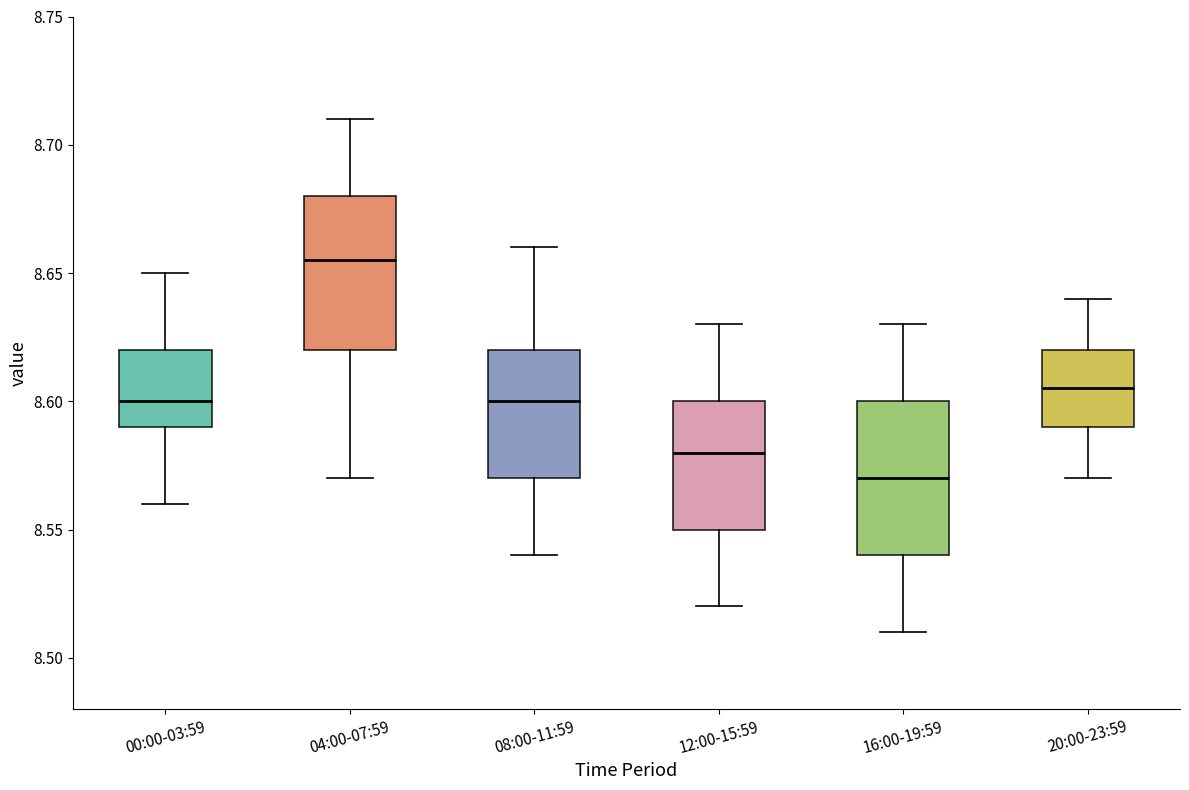

Where does the upper whisker of the box for 12:00-15:59 end on the y-axis? The values are not printed on the chart, so give them approximately, as read against the axis.

8.630